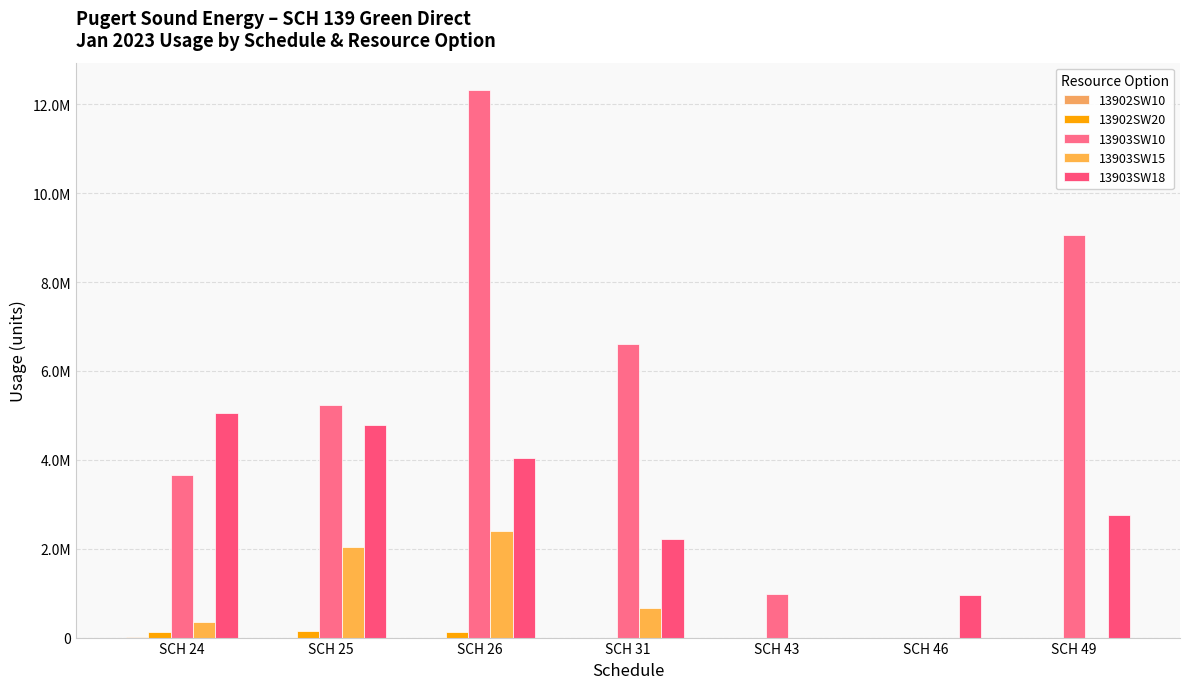

Are the bars grouped side by side (vs. stacked)?

Yes